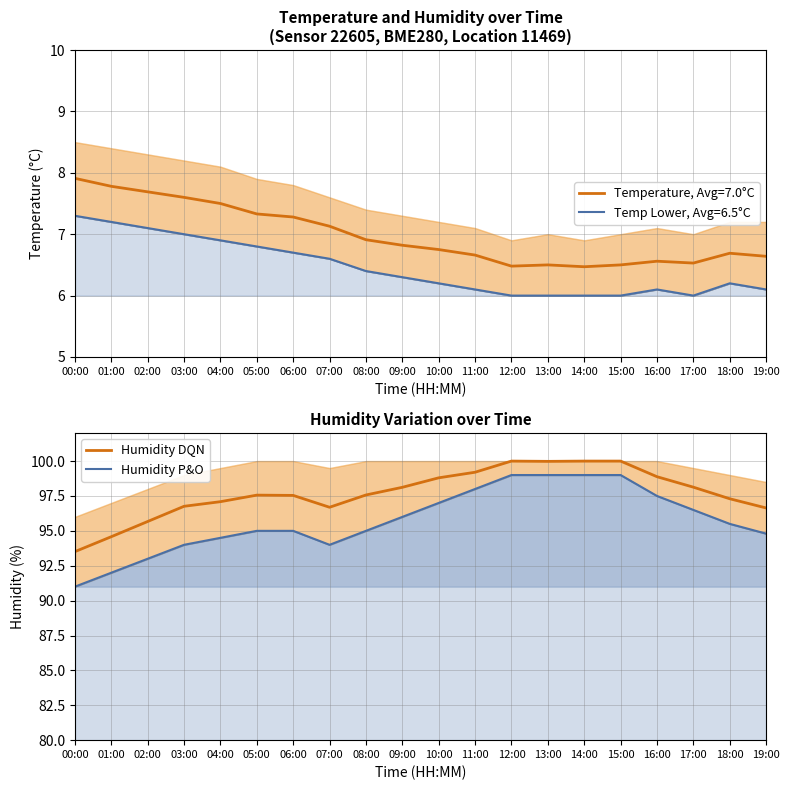

Which has a higher value, 06:00 or 14:00?

14:00